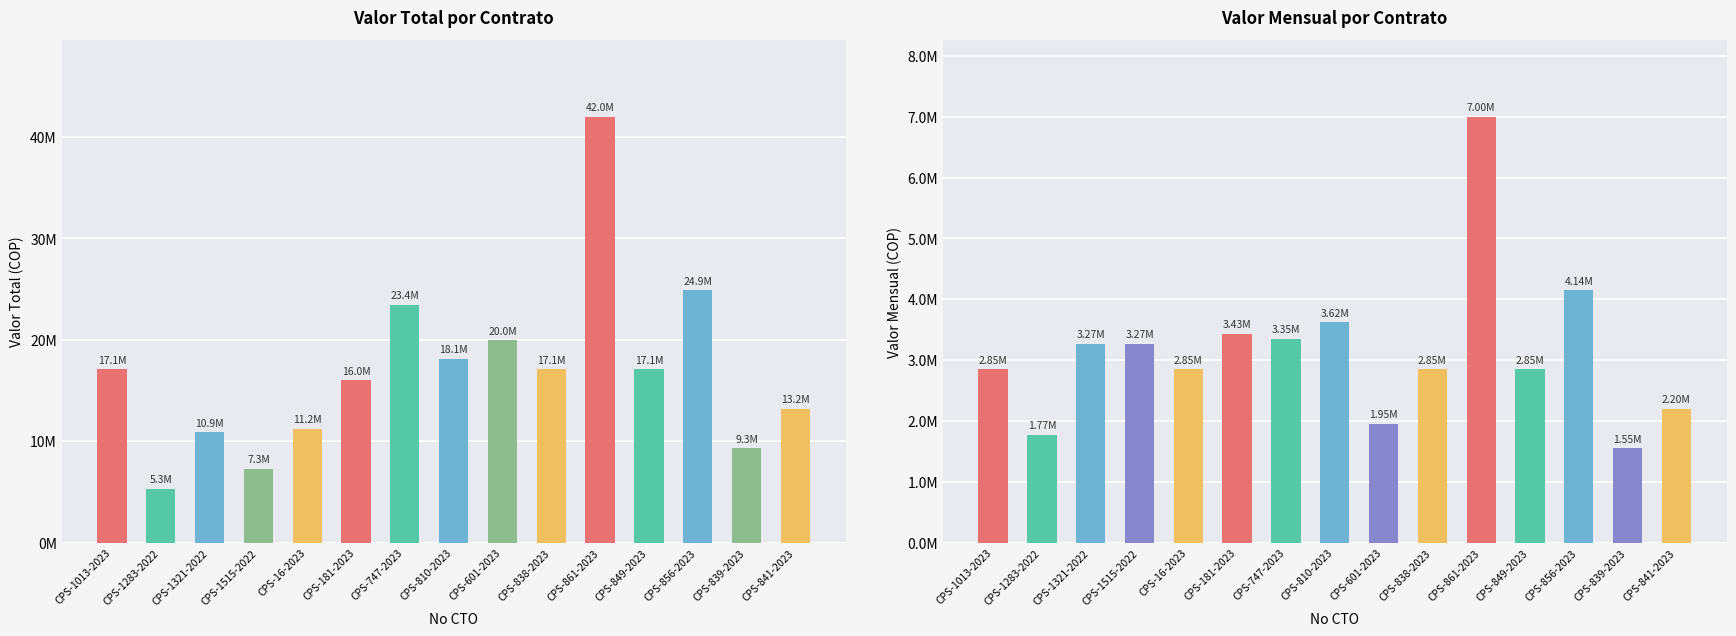

The Valor Total series shows 3258105 at CPS-839-2023. True or false?

False